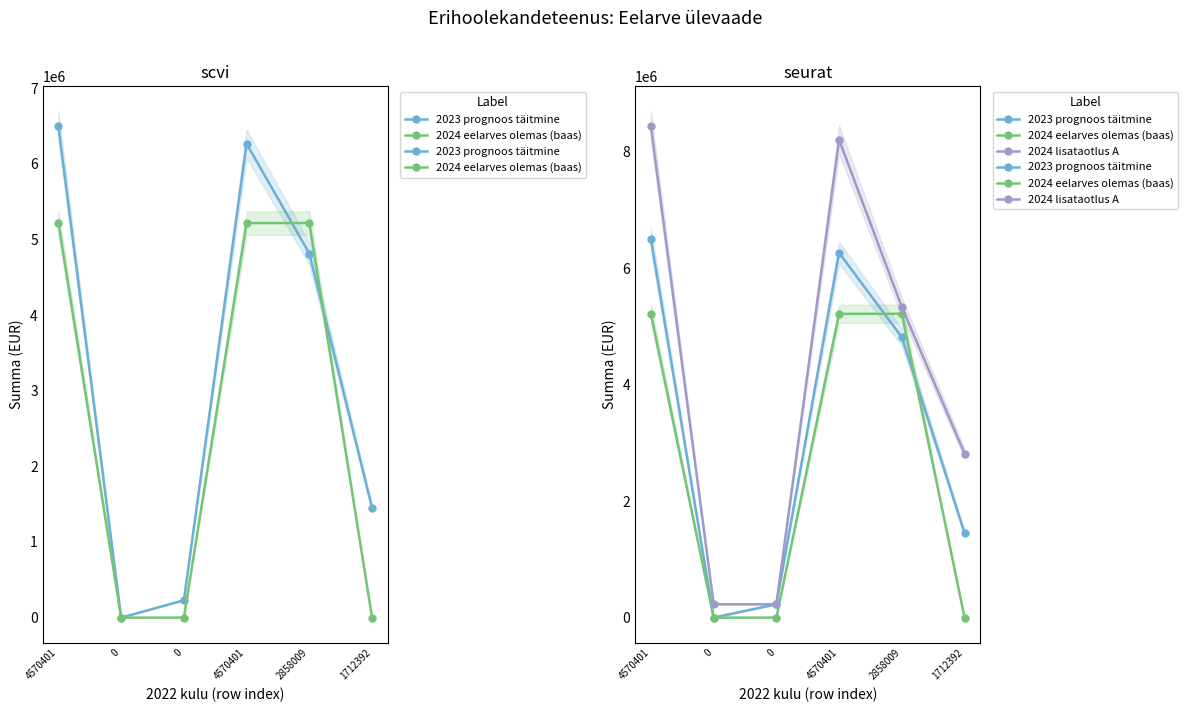

What is the sum of the 2024 eelarves olemas (baas) values at 4570401 and 0?

5218446